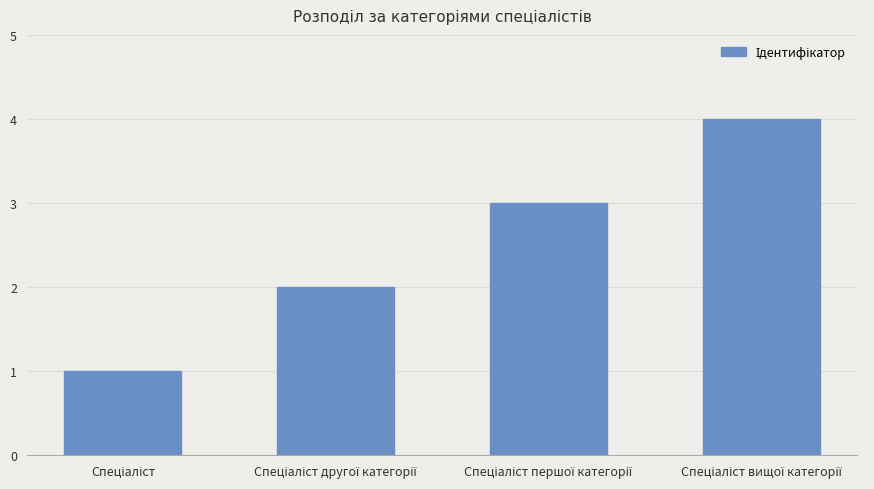

What is the minimum value shown in the chart?

1